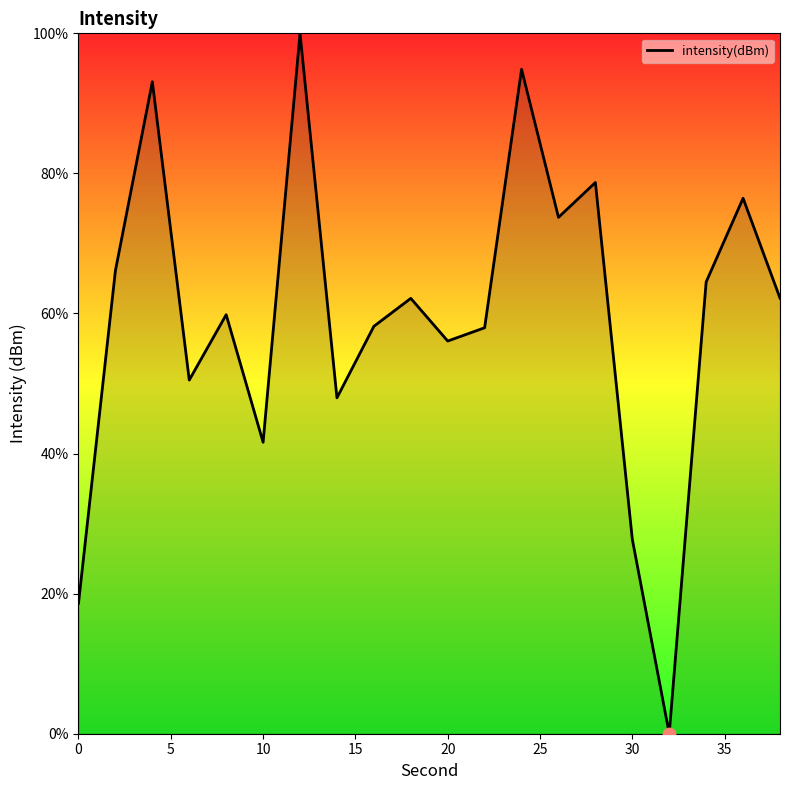

What is the maximum value shown in the chart?

100.0